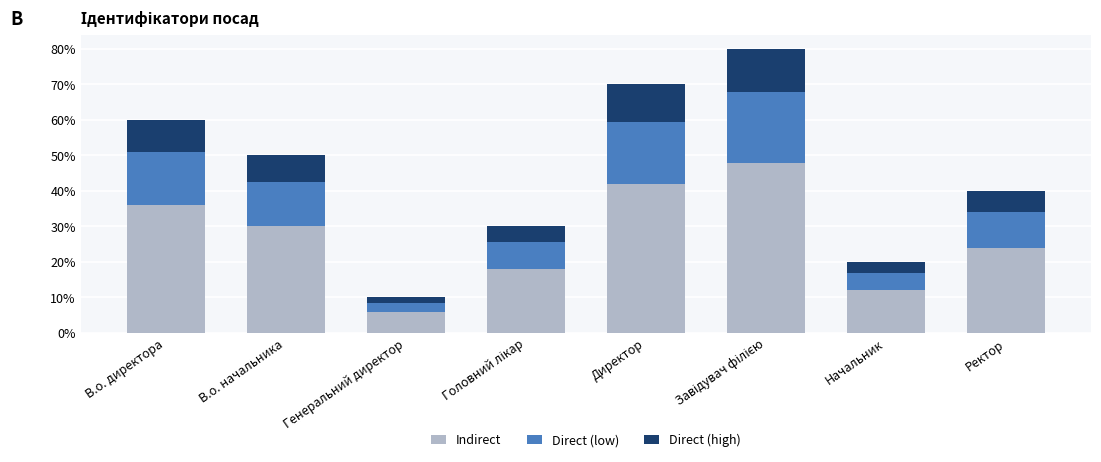

Rank the series by their maximum value, from highest to lowest.

Indirect, Direct (low), Direct (high)